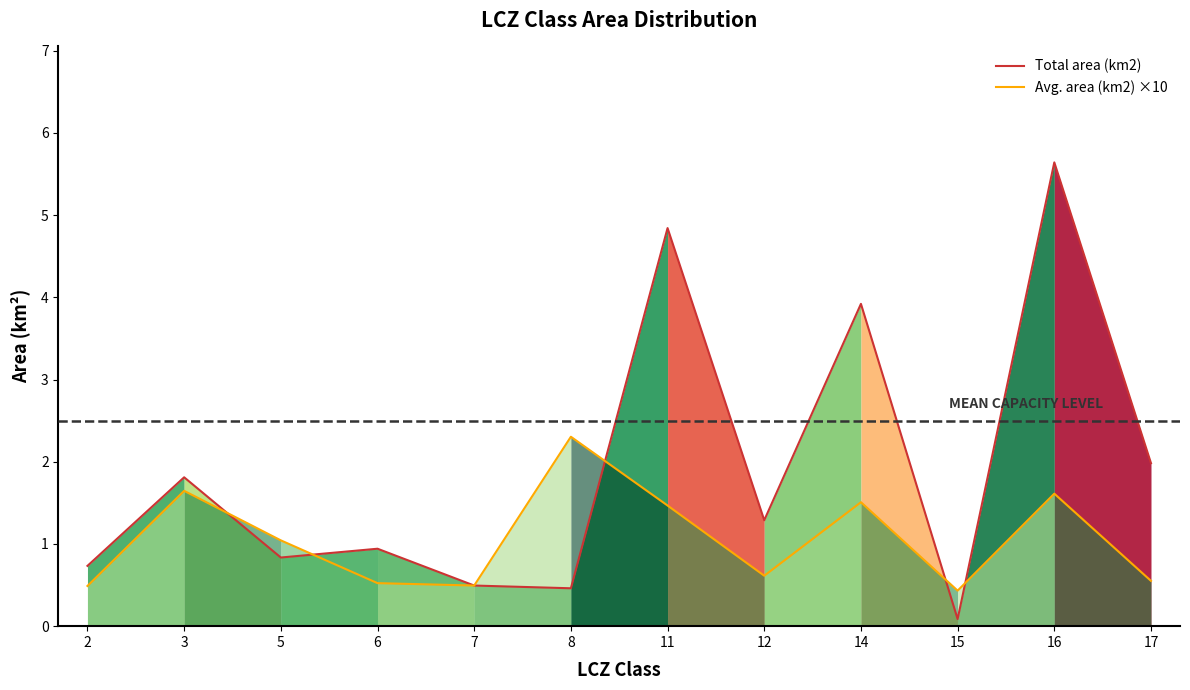

What is the sum of the Total area (km2) values at 11 and 15?

4.9